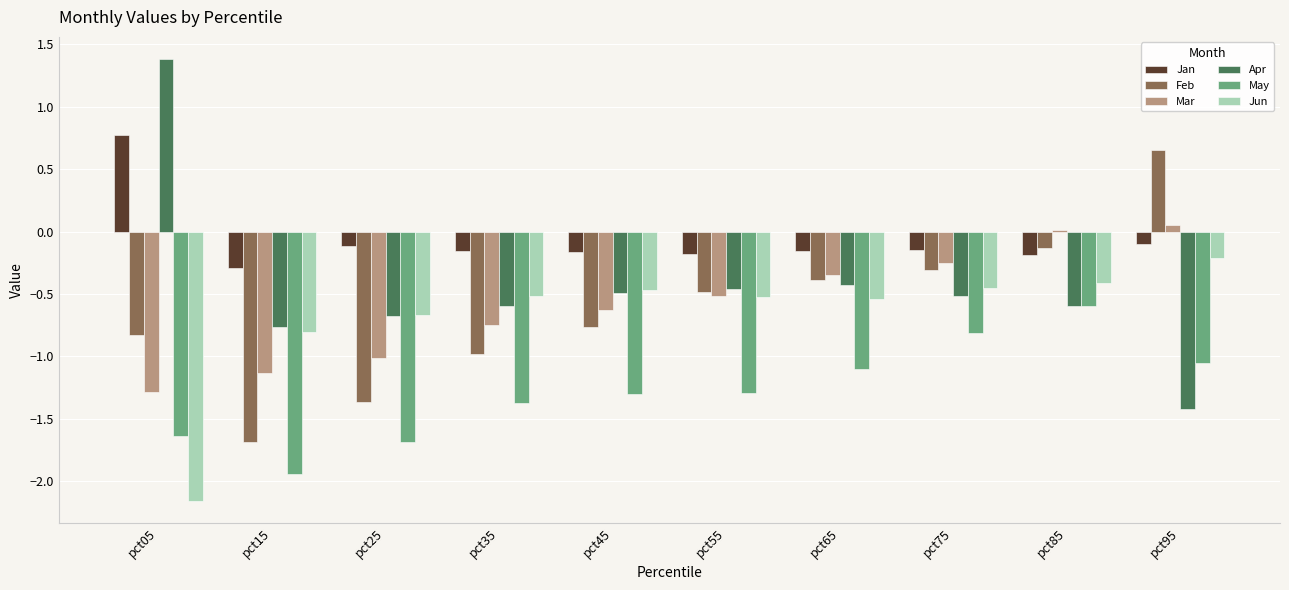

What is the maximum value for Apr?

1.4